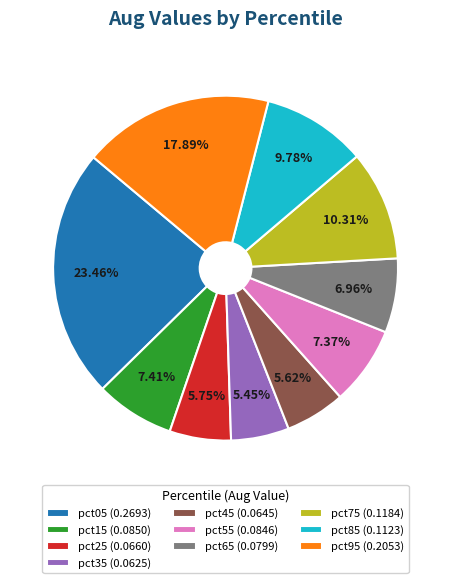

What is the largest slice in the pie chart?

pct05